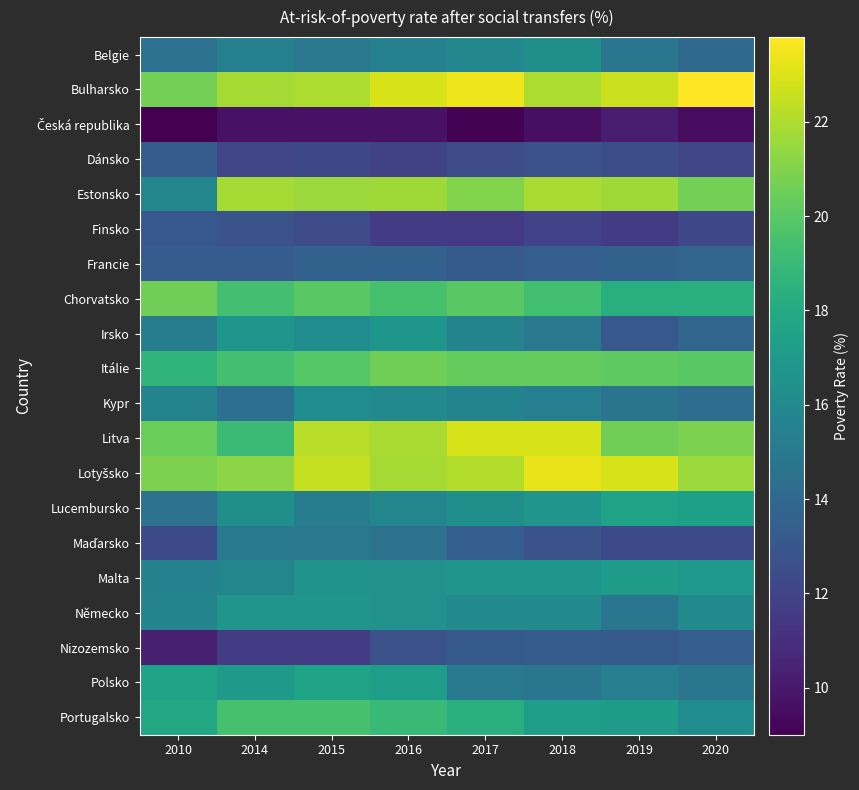

At which category is the sum across all series the highest?

2016